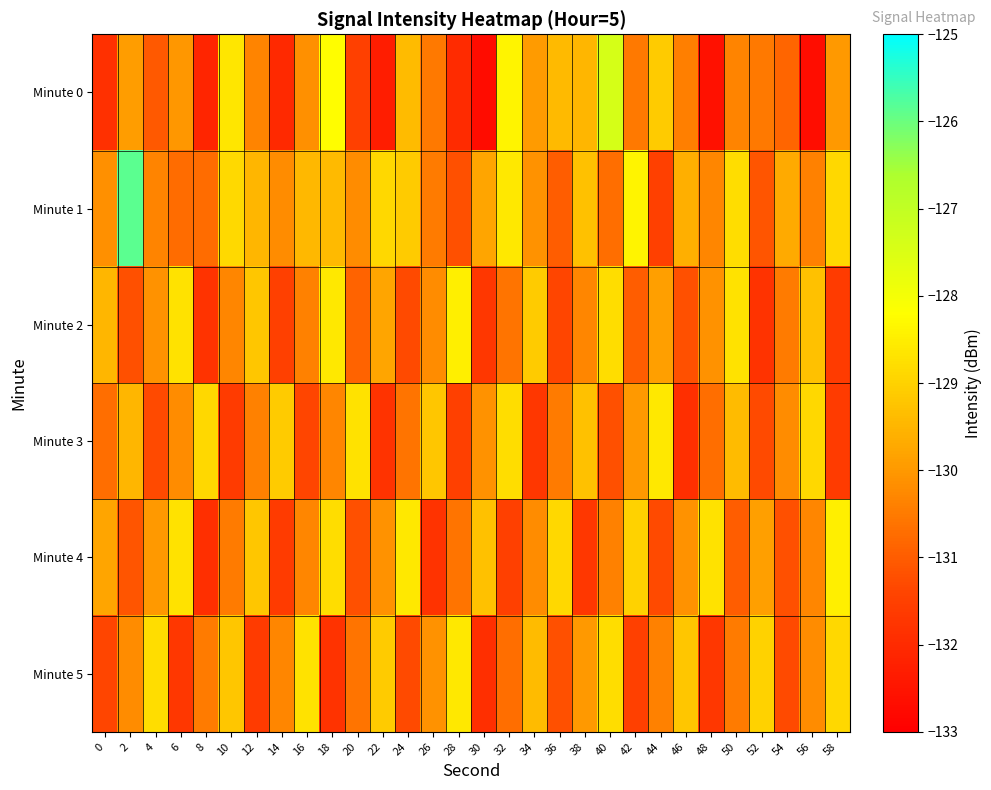

What is the maximum value shown in the chart?

-125.9